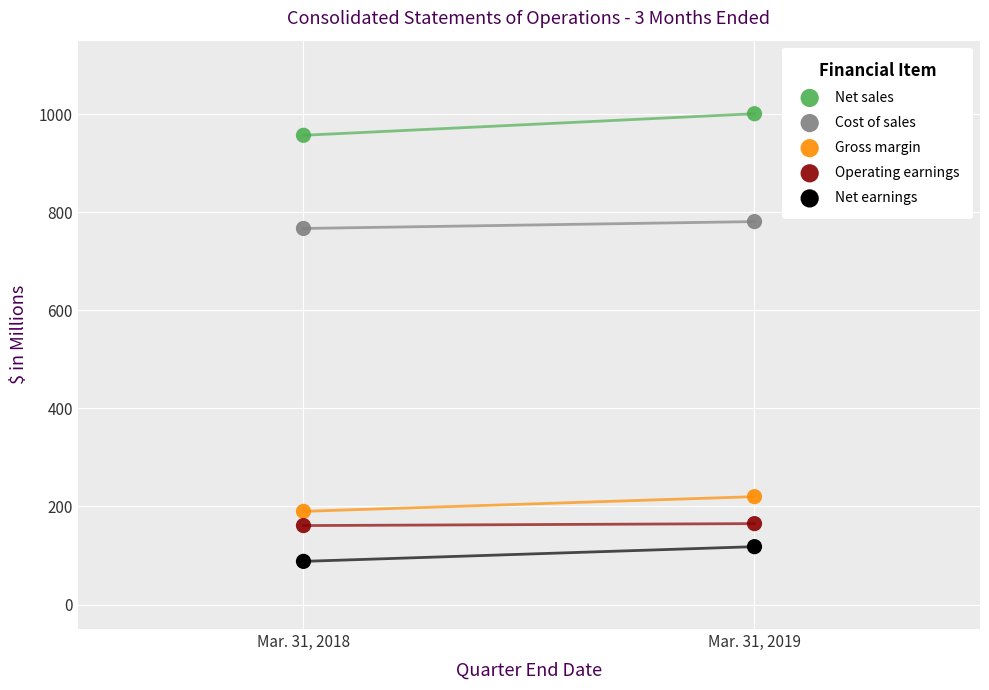

Across all data points, what is the average X value?

2018